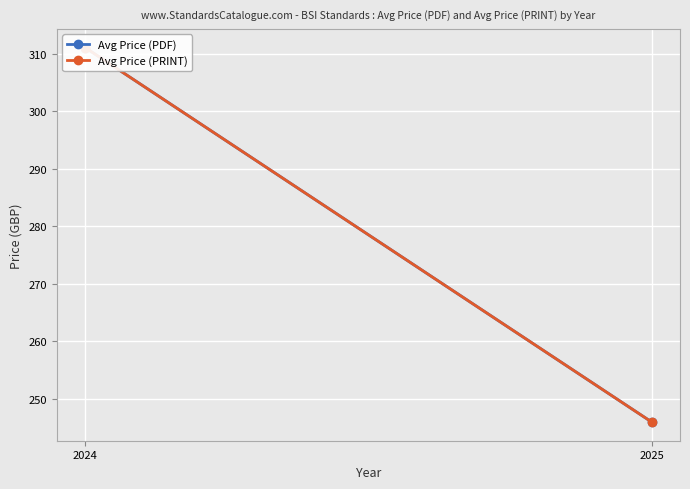

Which series has the largest total across all categories?

Avg Price (PDF)